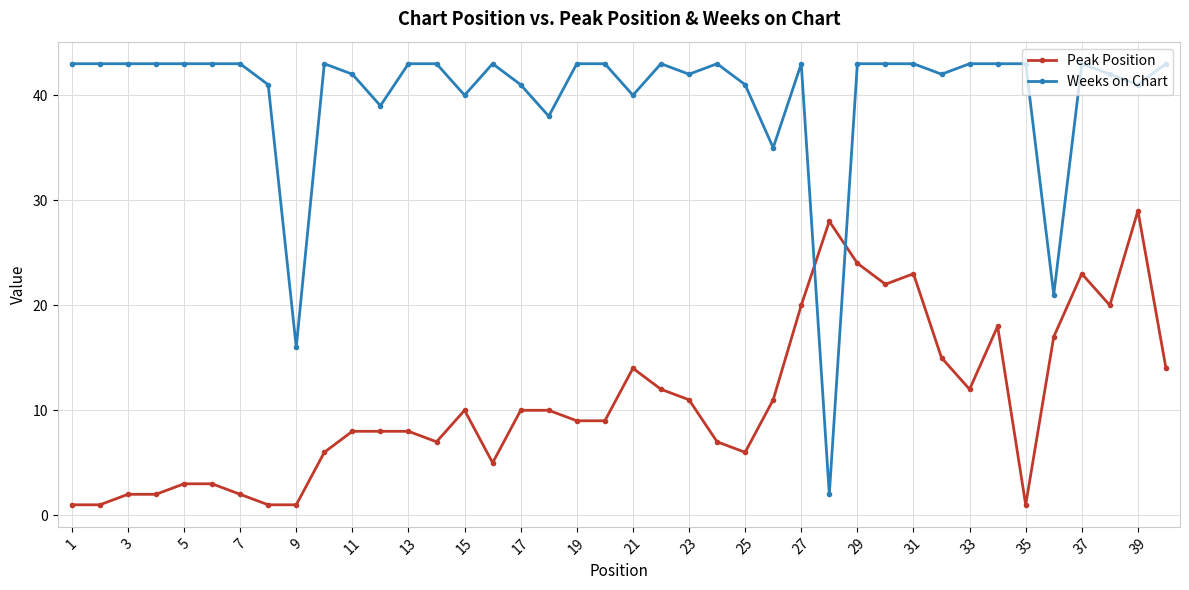

True or false: Weeks on Chart and Peak Position intersect in this chart.

True